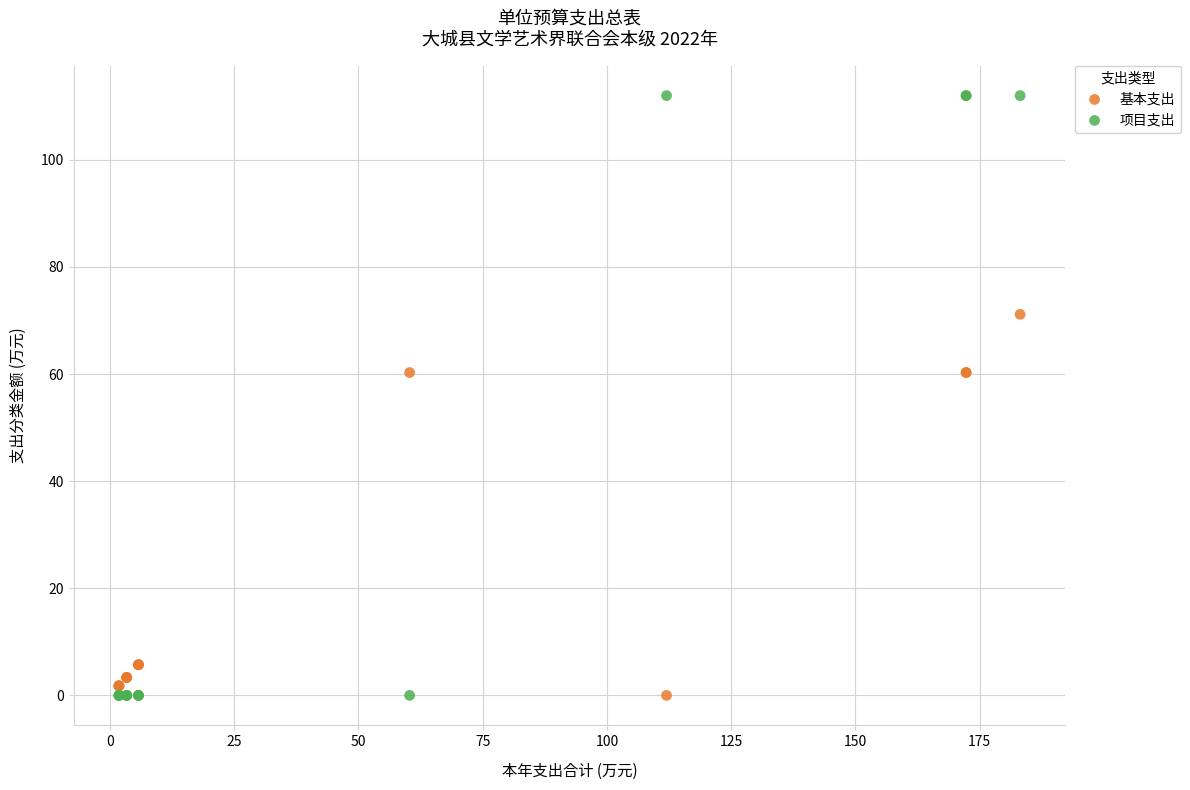

Which series contains the highest Y value?

项目支出